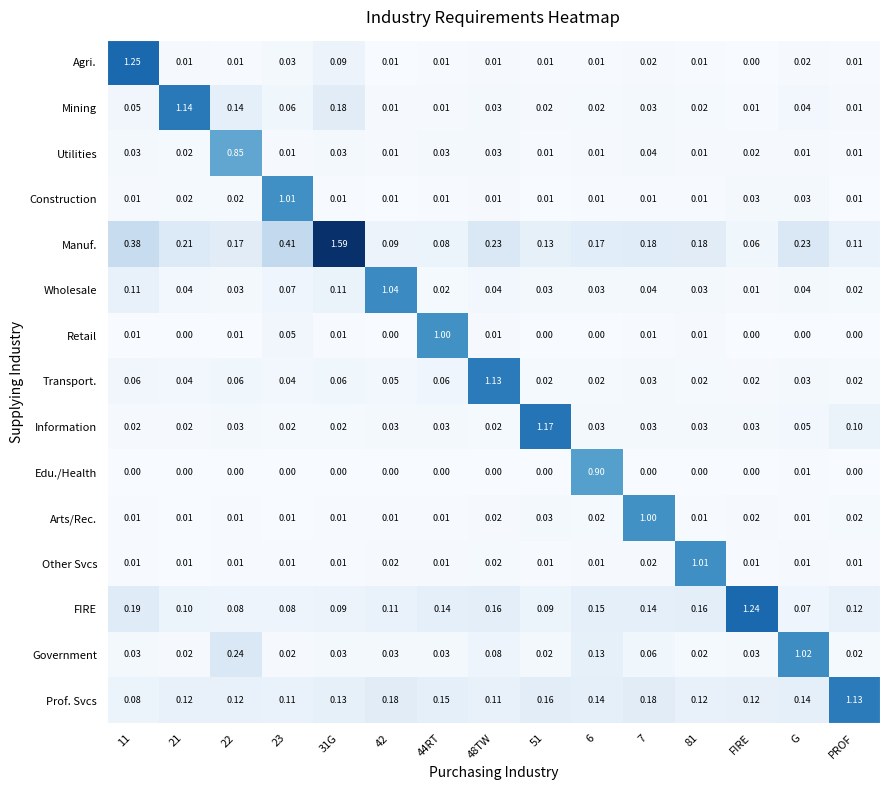

Which series has the largest total across all categories?

Manuf.